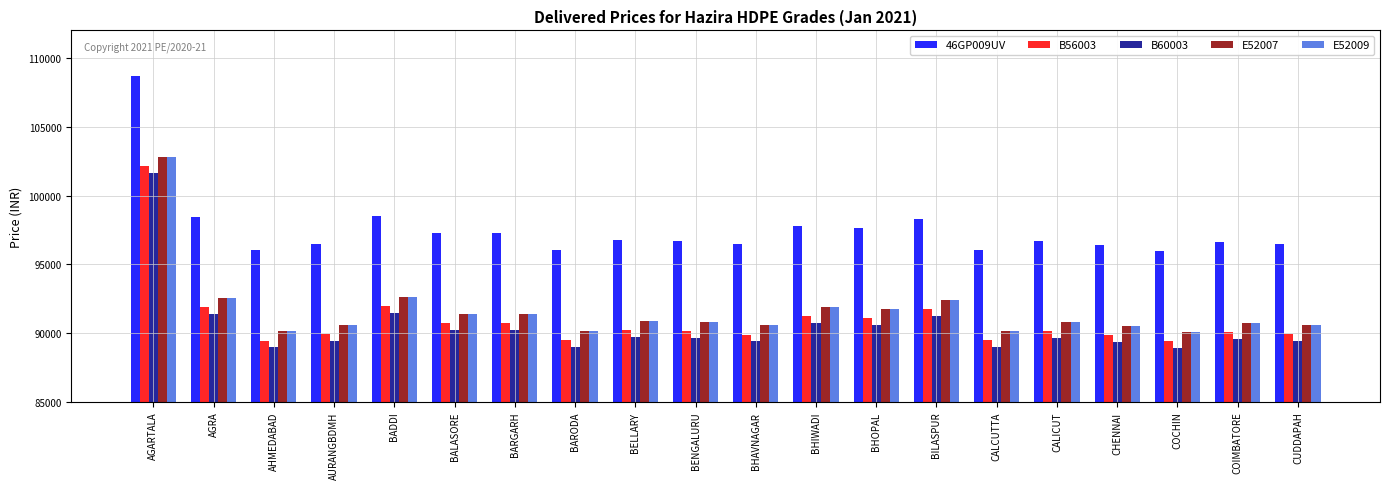

What is the spread (max minus min) of values at BARGARH?

7050